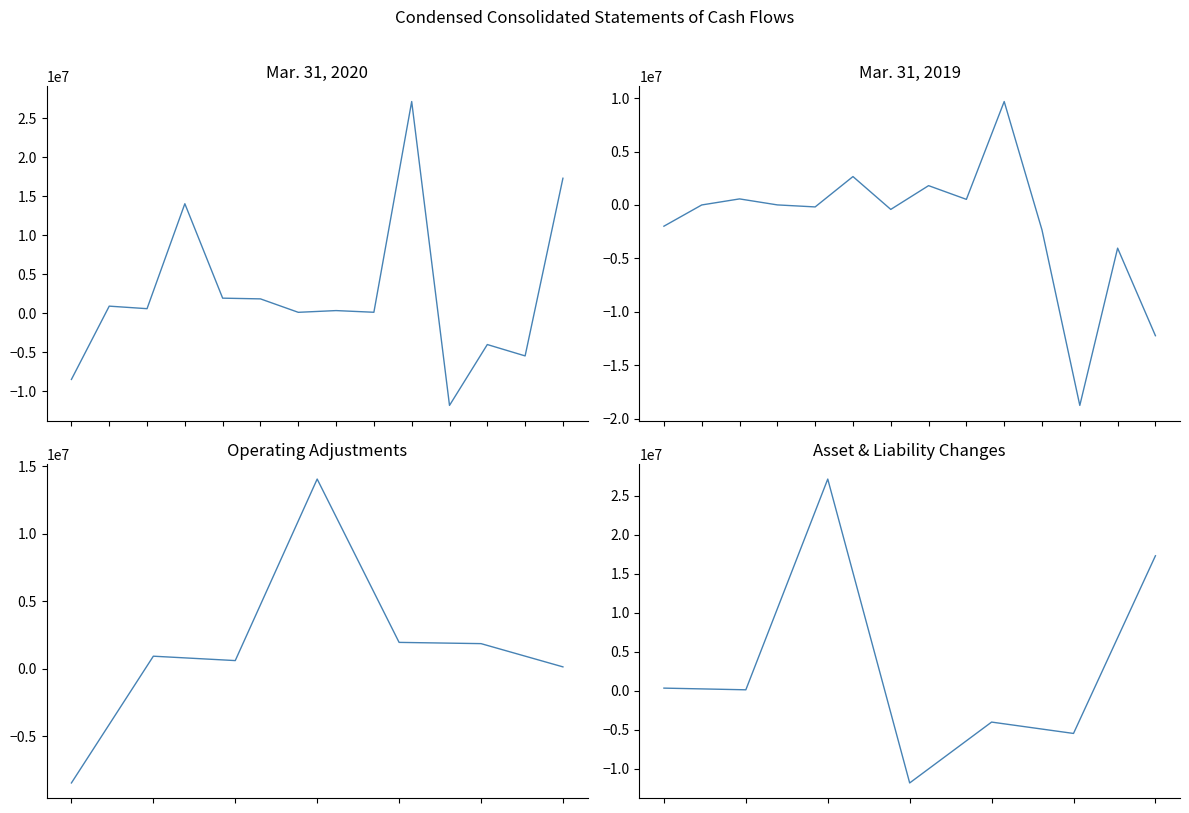

The Mar. 31, 2020 series shows 17301000 at Net cash from operating. True or false?

True